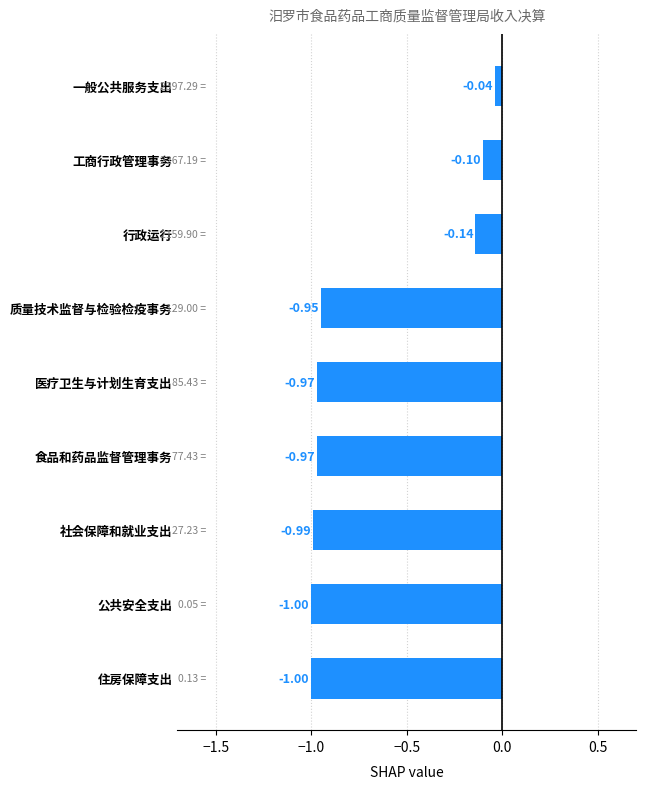

What is the label of the 9th bar from the top?

住房保障支出